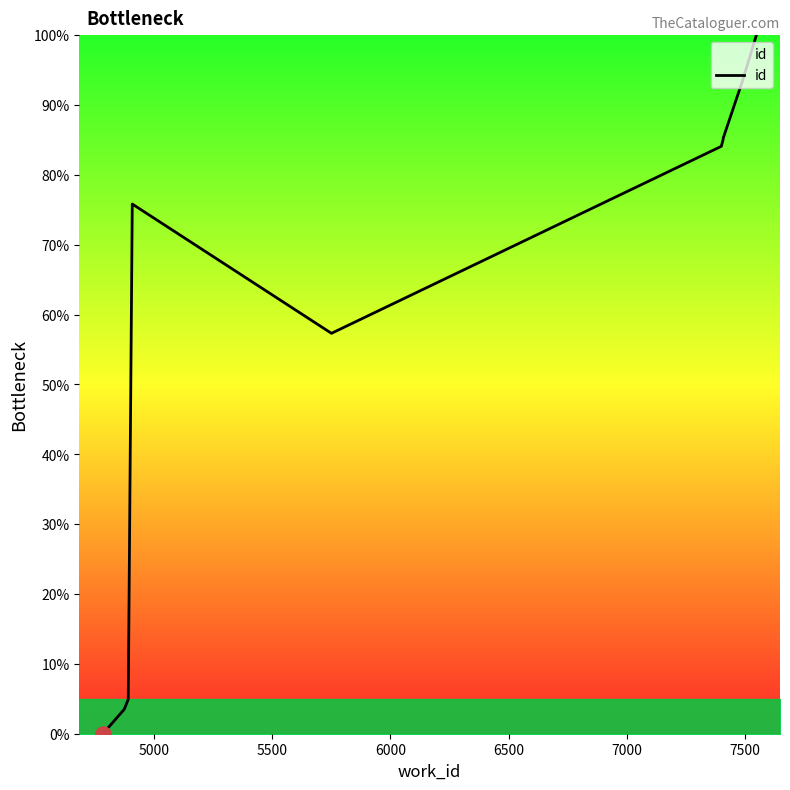

Which has a higher value, 7500 or 6500?

7500